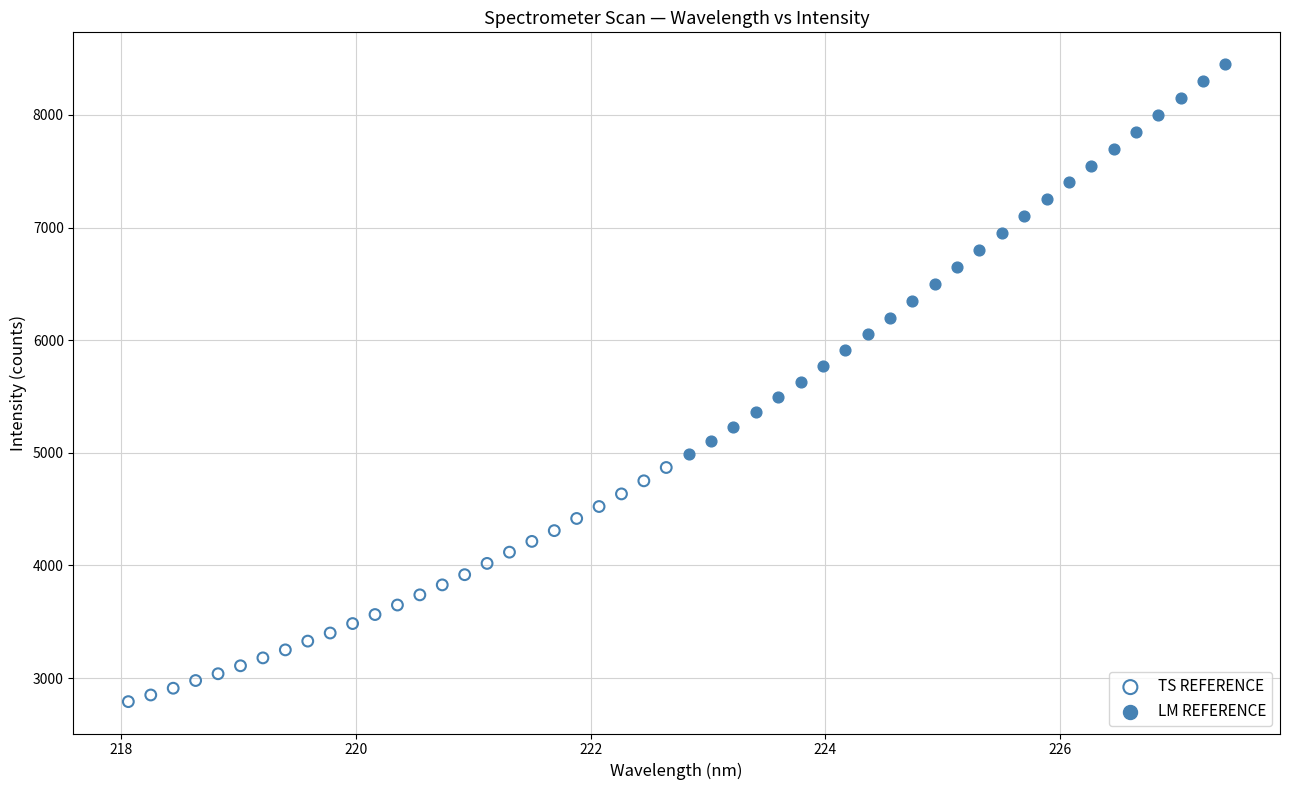

Which series contains the highest Y value?

LM REFERENCE